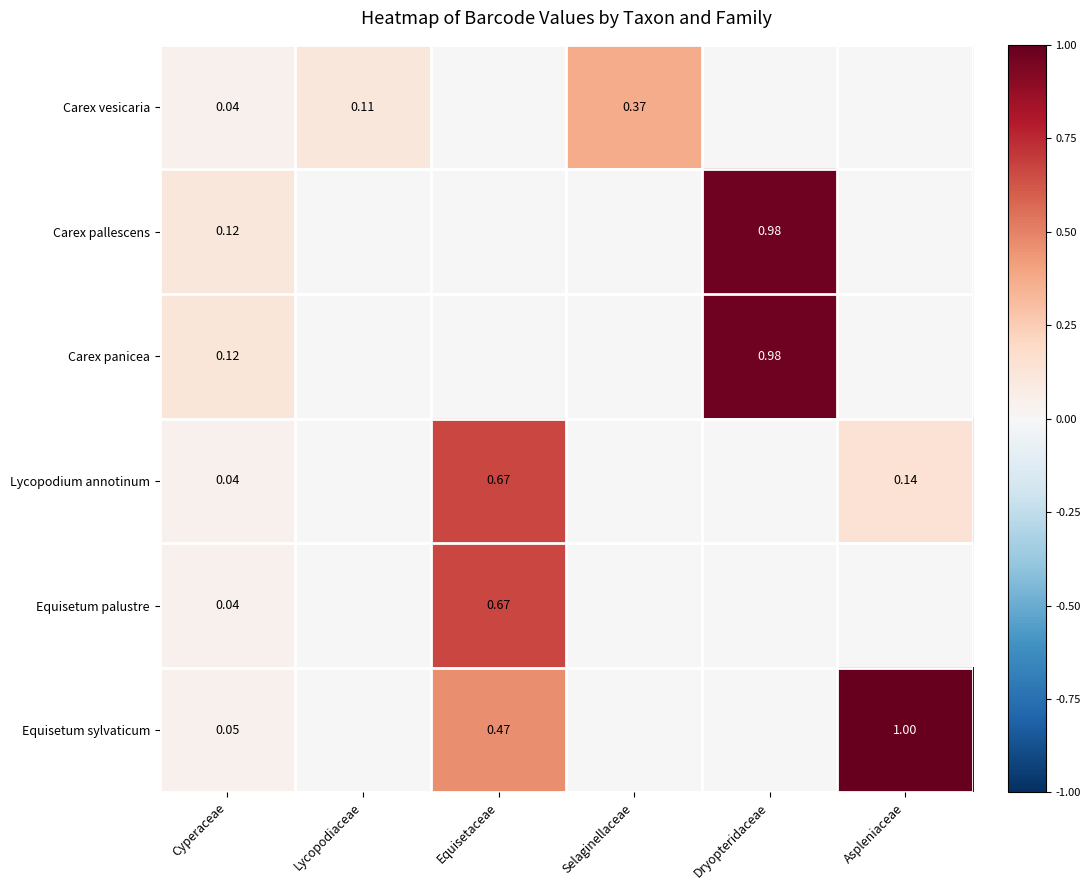

The Carex pallescens series shows 1.0 at Dryopteridaceae. True or false?

True